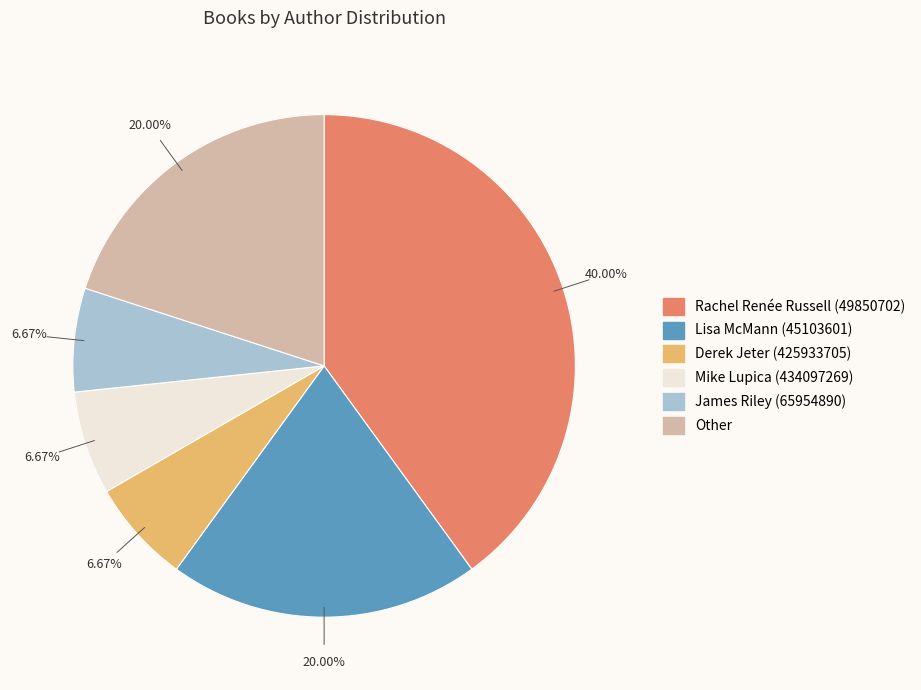

Is it true that Lisa McMann (45103601) is 12% of the pie?

False